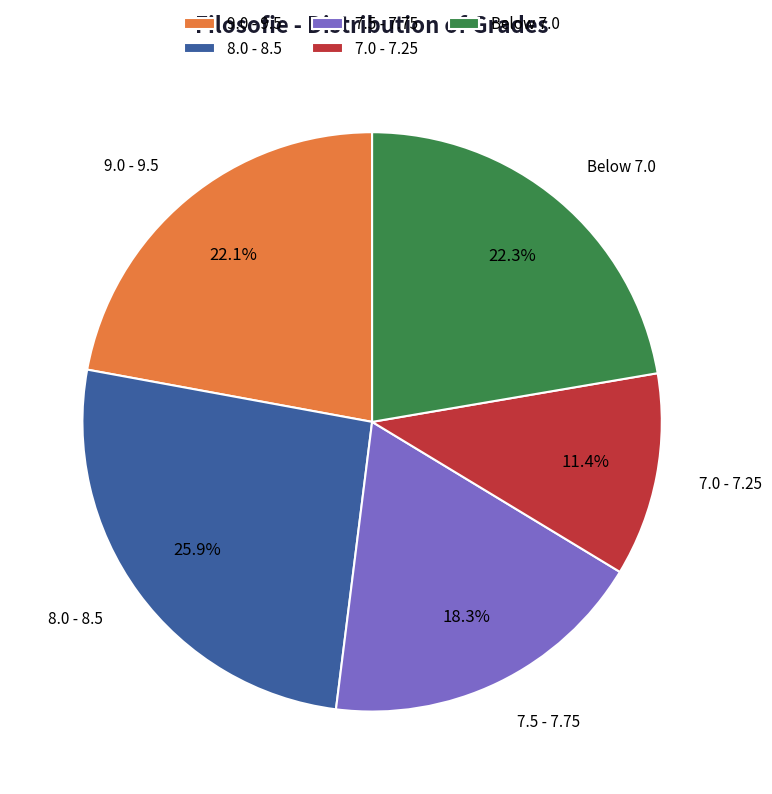

Which has a higher value, 8.0 - 8.5 or 7.0 - 7.25?

8.0 - 8.5